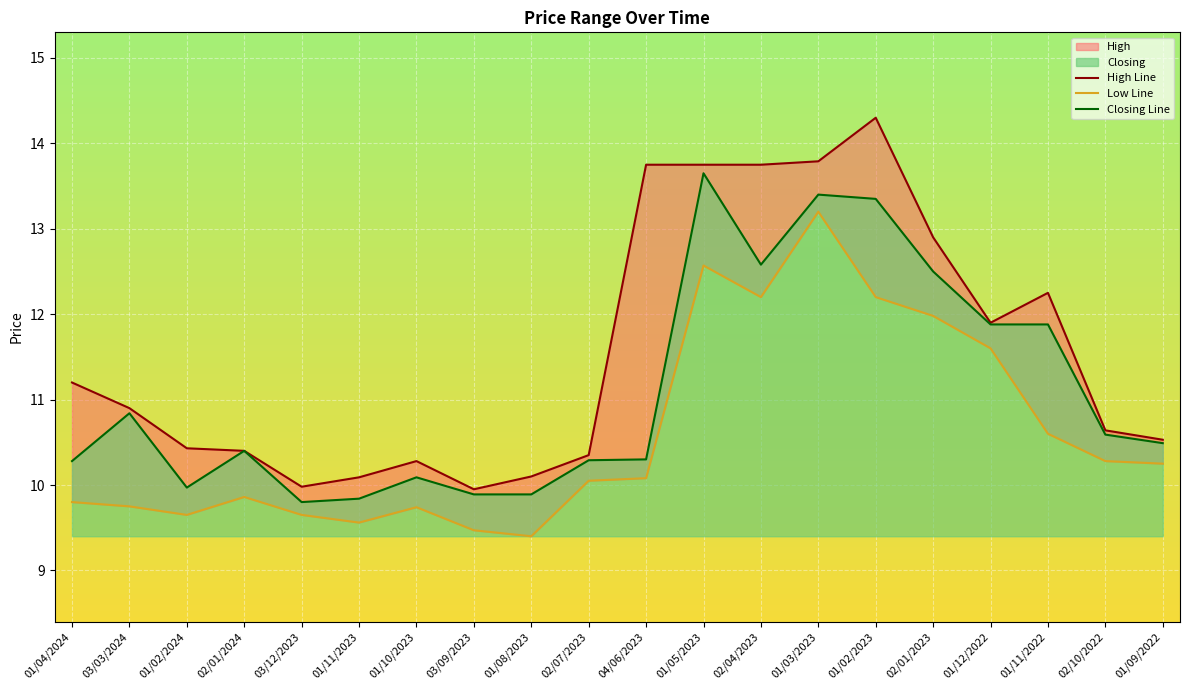

List the series in order of their peak value, highest first.

High Line, Closing Line, Low Line